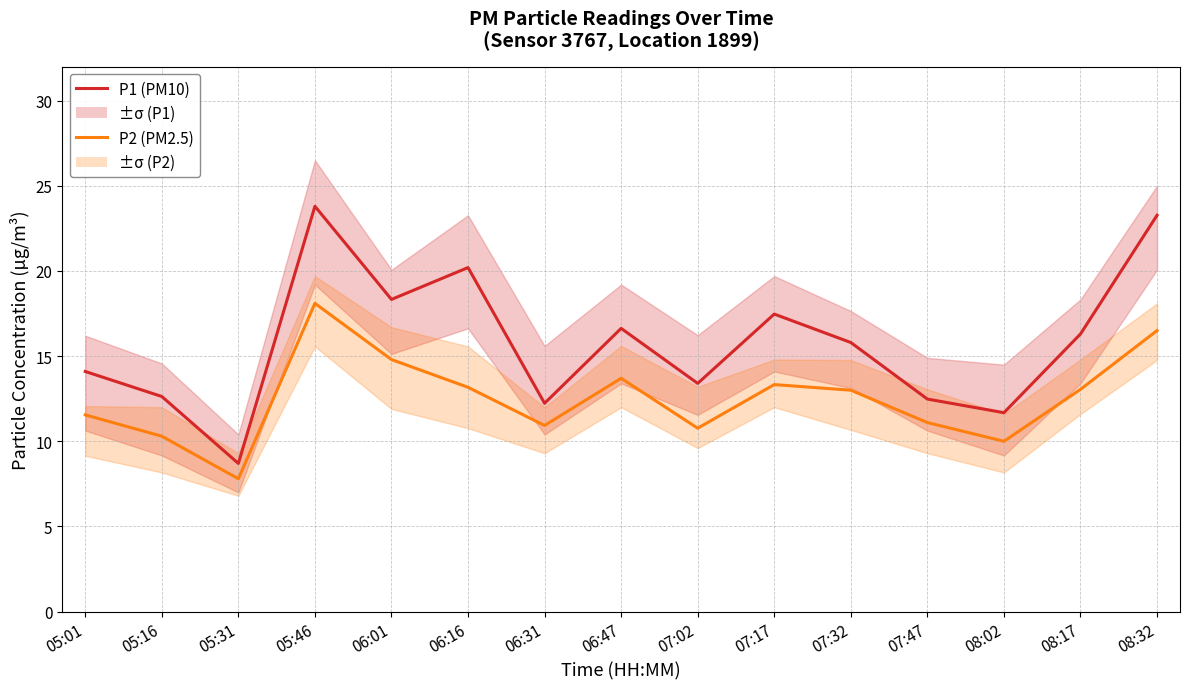

Reading right to left, list all the values displayed in this chart.

P1 (PM10): 08:32=23.3	08:17=16.3	08:02=11.7	07:47=12.5	07:32=15.8	07:17=17.5	07:02=13.4	06:47=16.6	06:31=12.2	06:16=20.2	06:01=18.3	05:46=23.8	05:31=8.7	05:16=12.6	05:01=14.1
P2 (PM2.5): 08:32=16.5	08:17=13.1	08:02=10.0	07:47=11.1	07:32=13.0	07:17=13.3	07:02=10.8	06:47=13.7	06:31=10.9	06:16=13.2	06:01=14.8	05:46=18.1	05:31=7.8	05:16=10.3	05:01=11.6